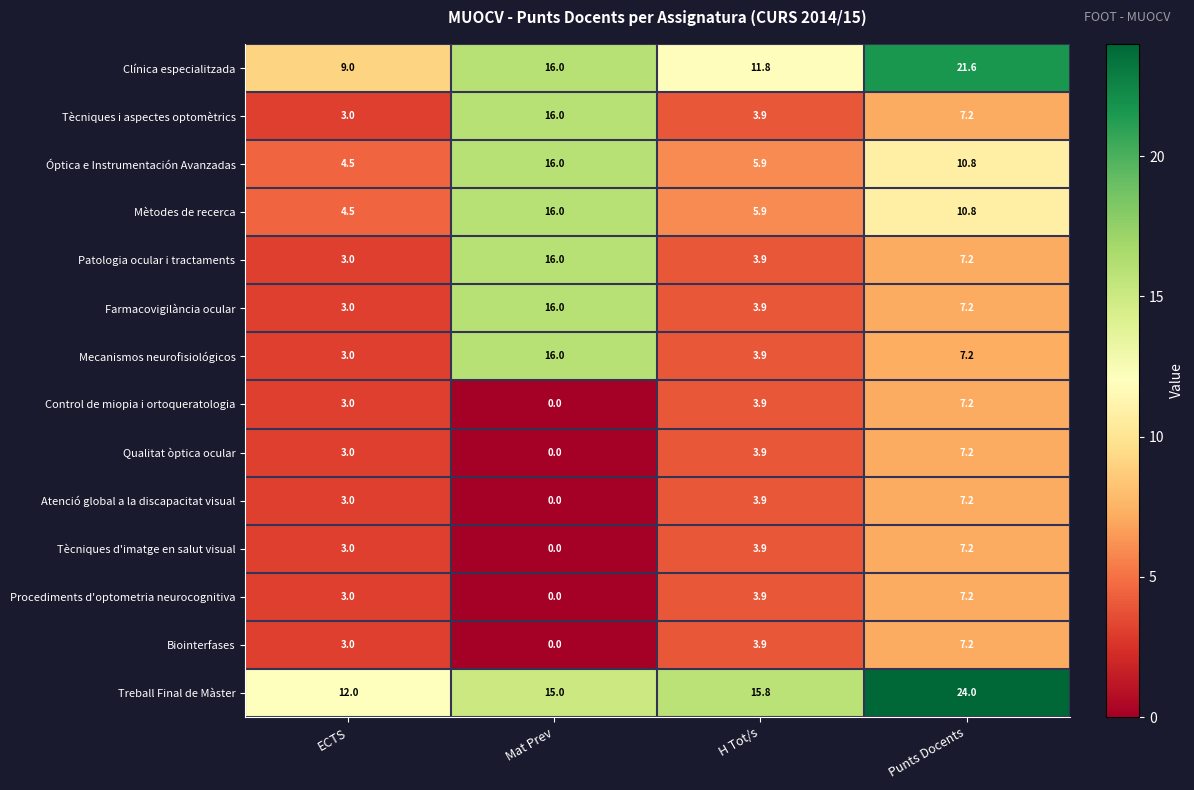

Which category has the lowest value in the Tècniques d'imatge en salut visual series?

Mat Prev